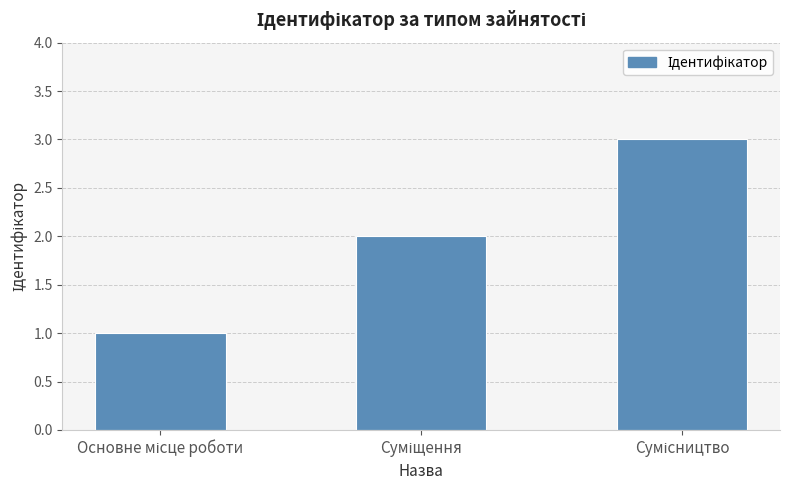

What is the maximum value shown in the chart?

3